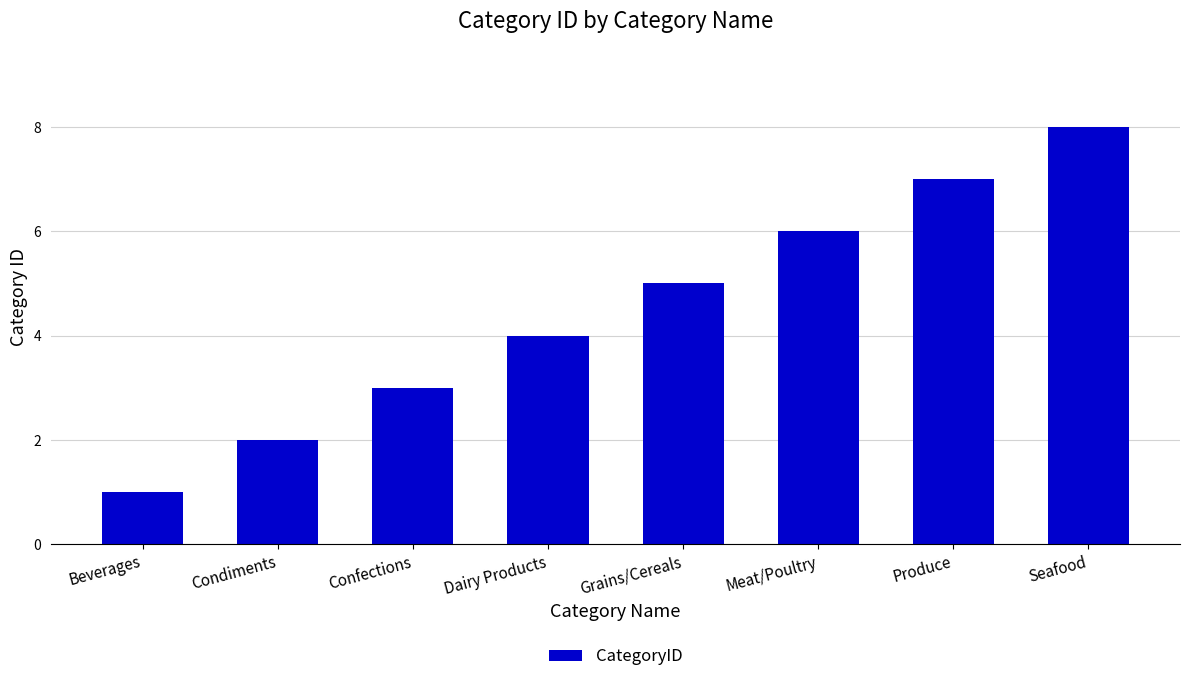

Reading right to left, transcribe all the data shown in this chart.

8	7	6	5	4	3	2	1